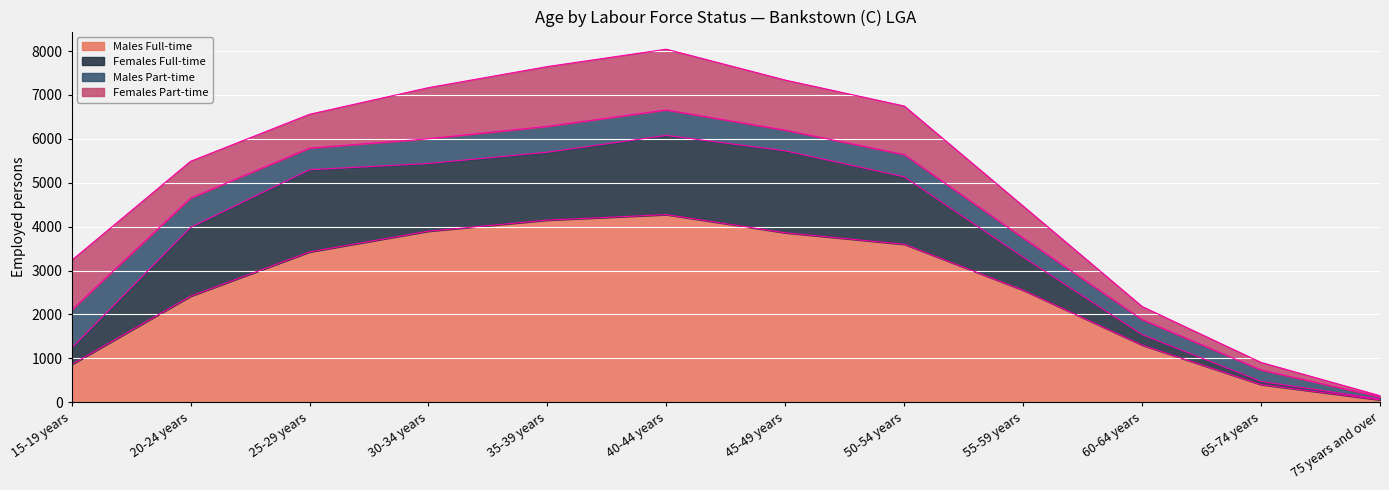

How many interior local peaks does the Males Part-time series have?

2